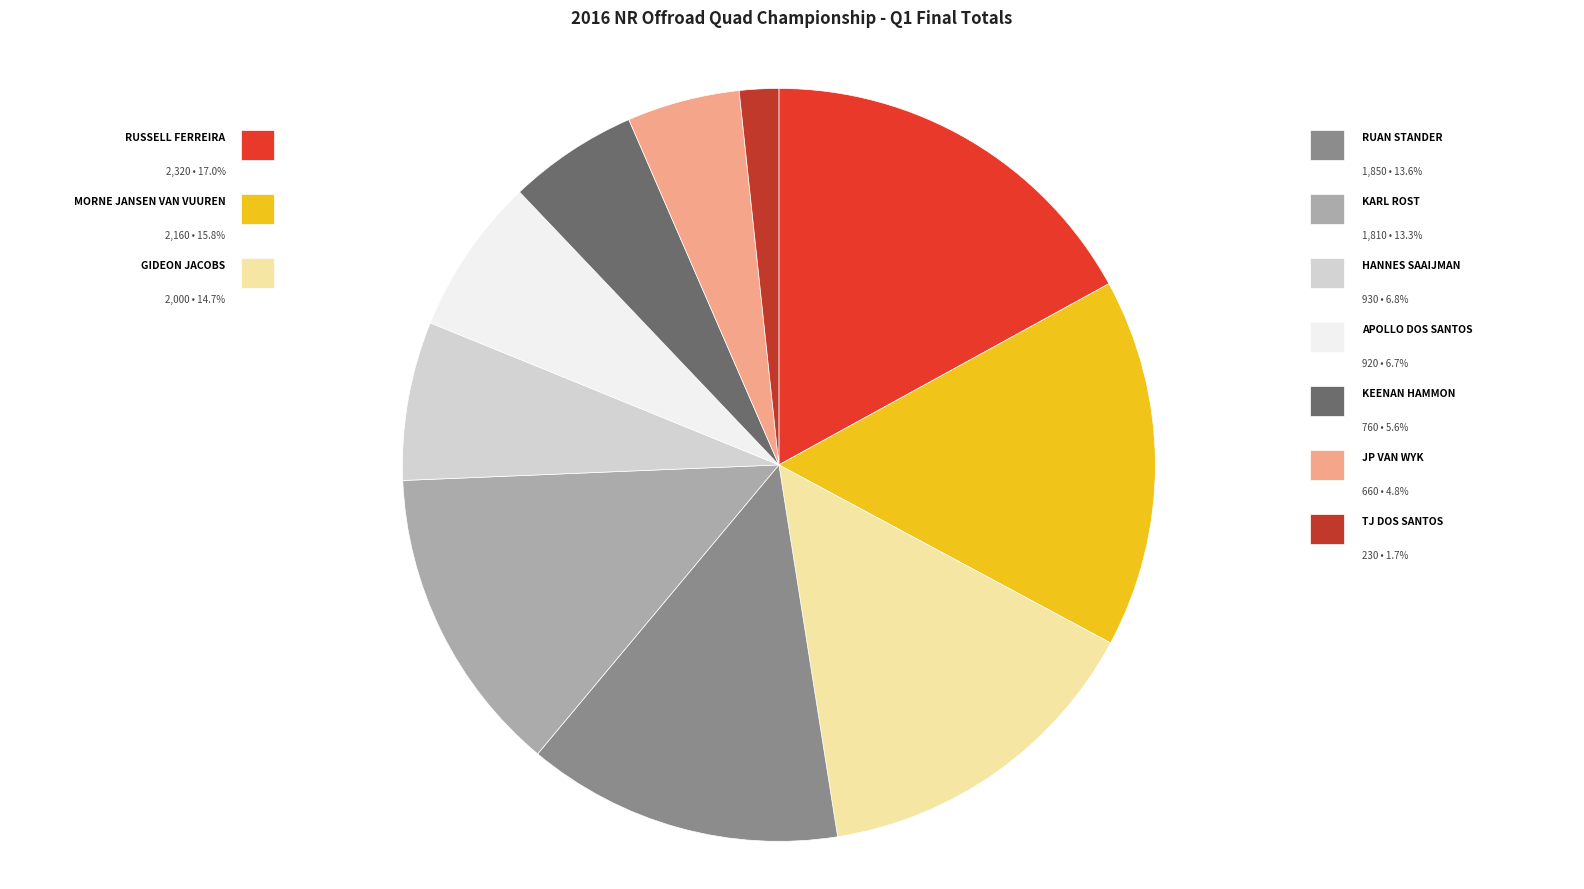

Is there a majority slice in this chart?

No